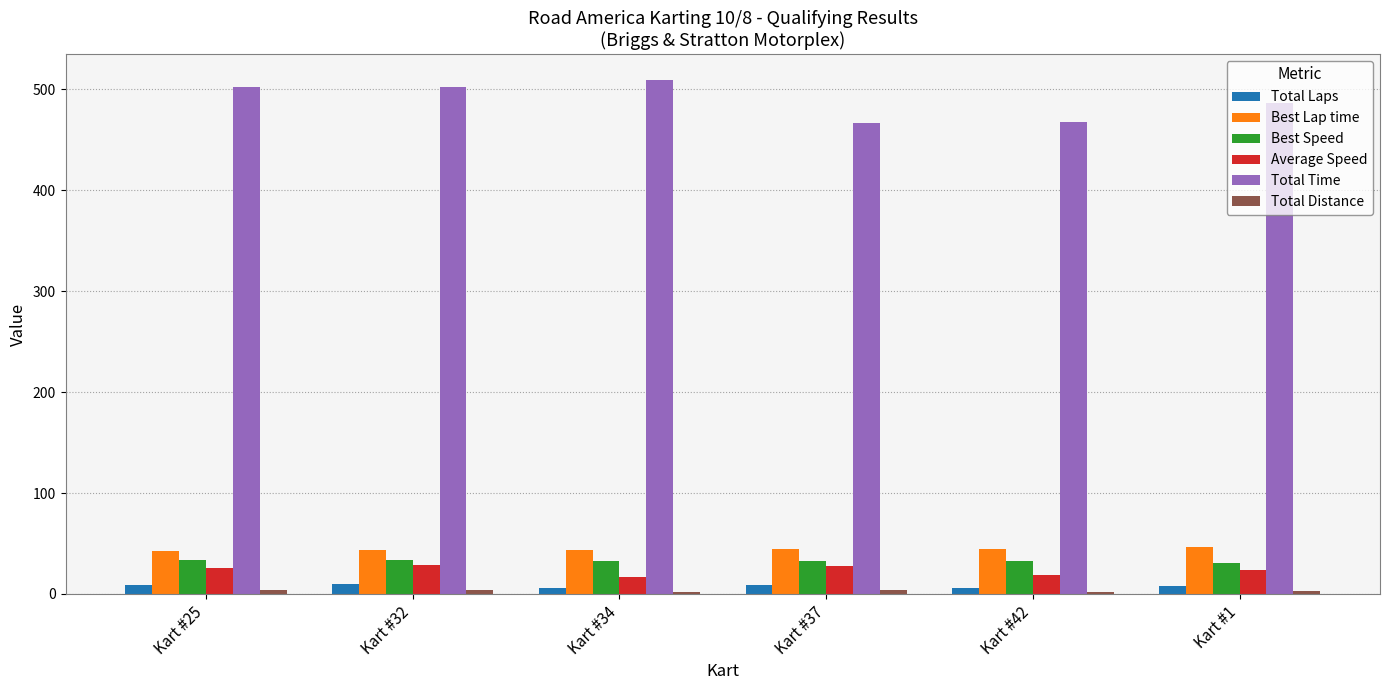

Which series changed the most between Kart #25 and Kart #42?

Total Time